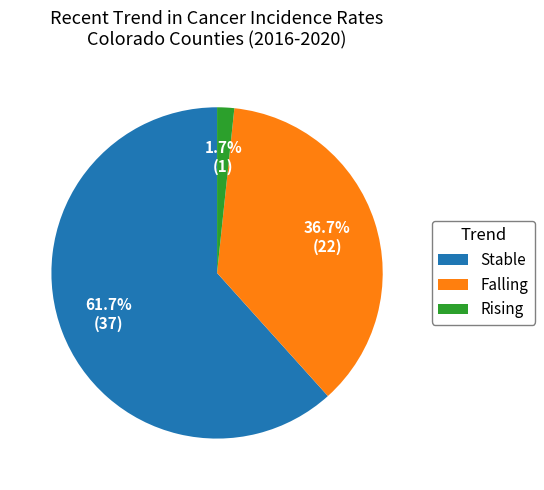

How many slices are in this pie chart?

3